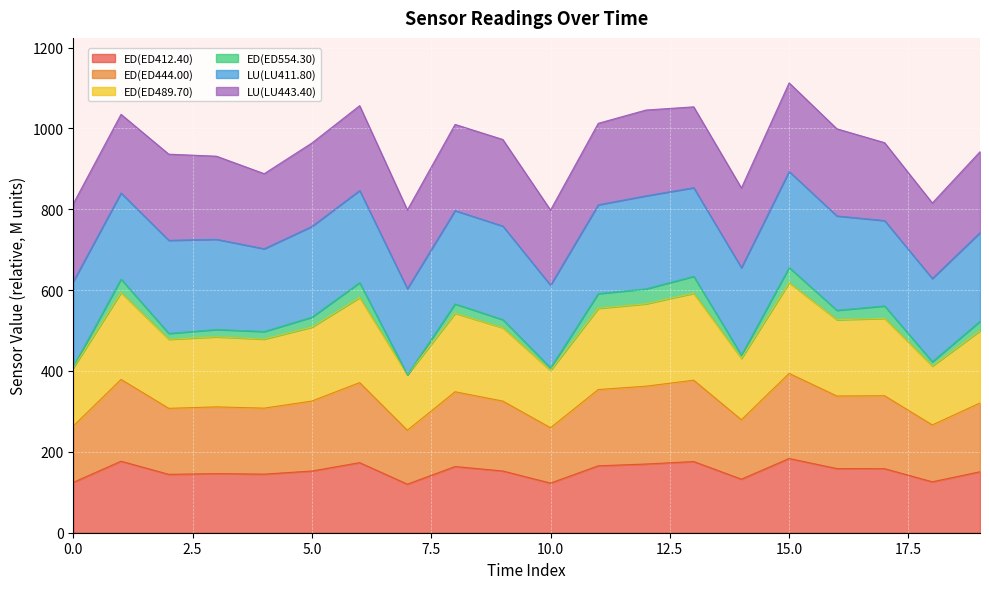

True or false: ED(ED412.40) and ED(ED489.70) cross at least once.

False